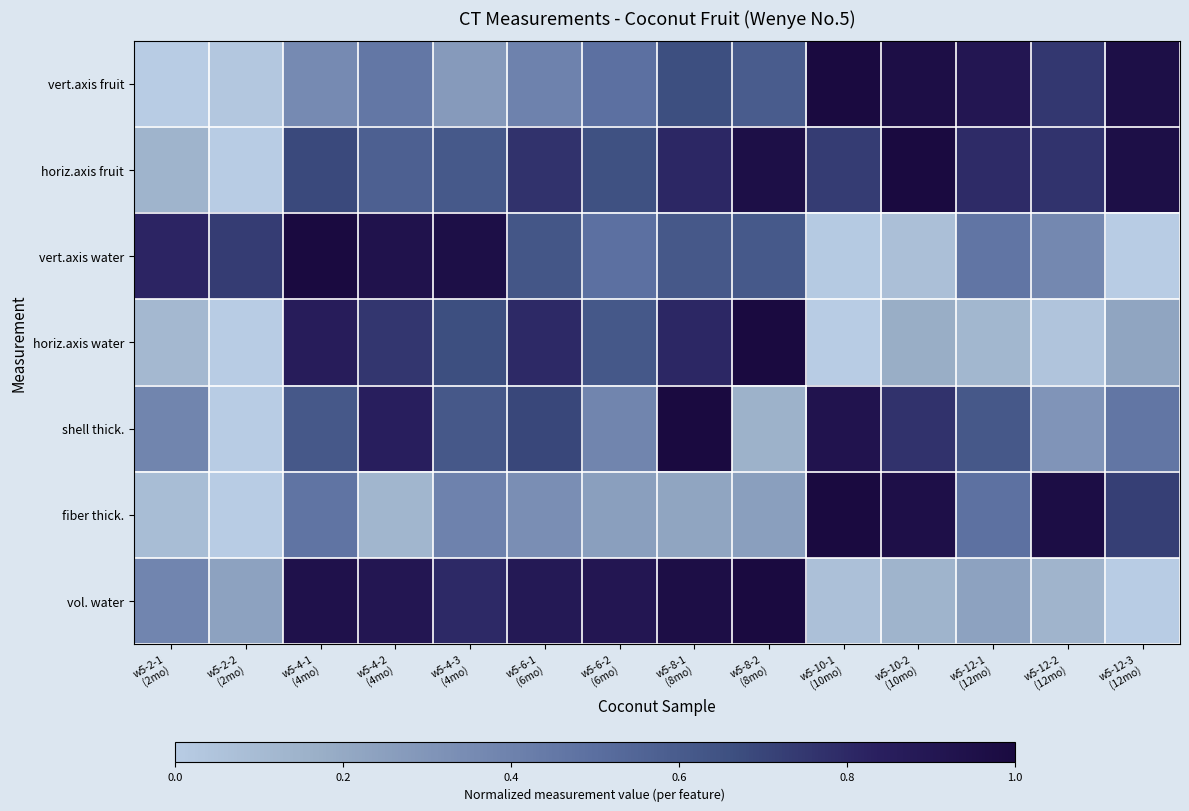

At which category is the sum across all series the highest?

w5-8-1
(8mo)